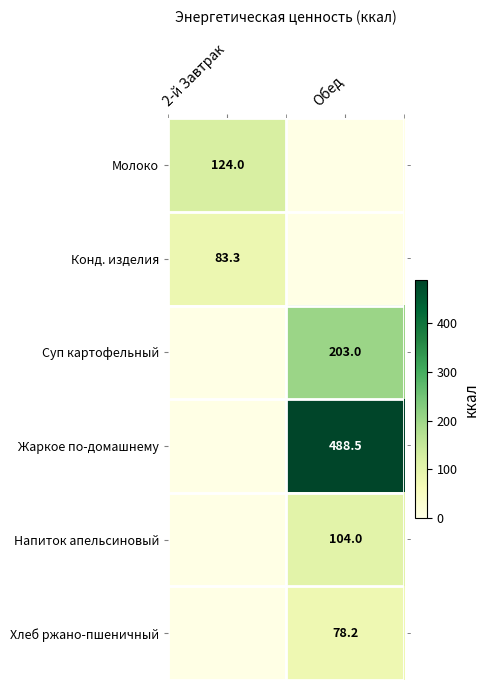

Is it true that Конд. изделия equals 24.9 at 2-й Завтрак?

False